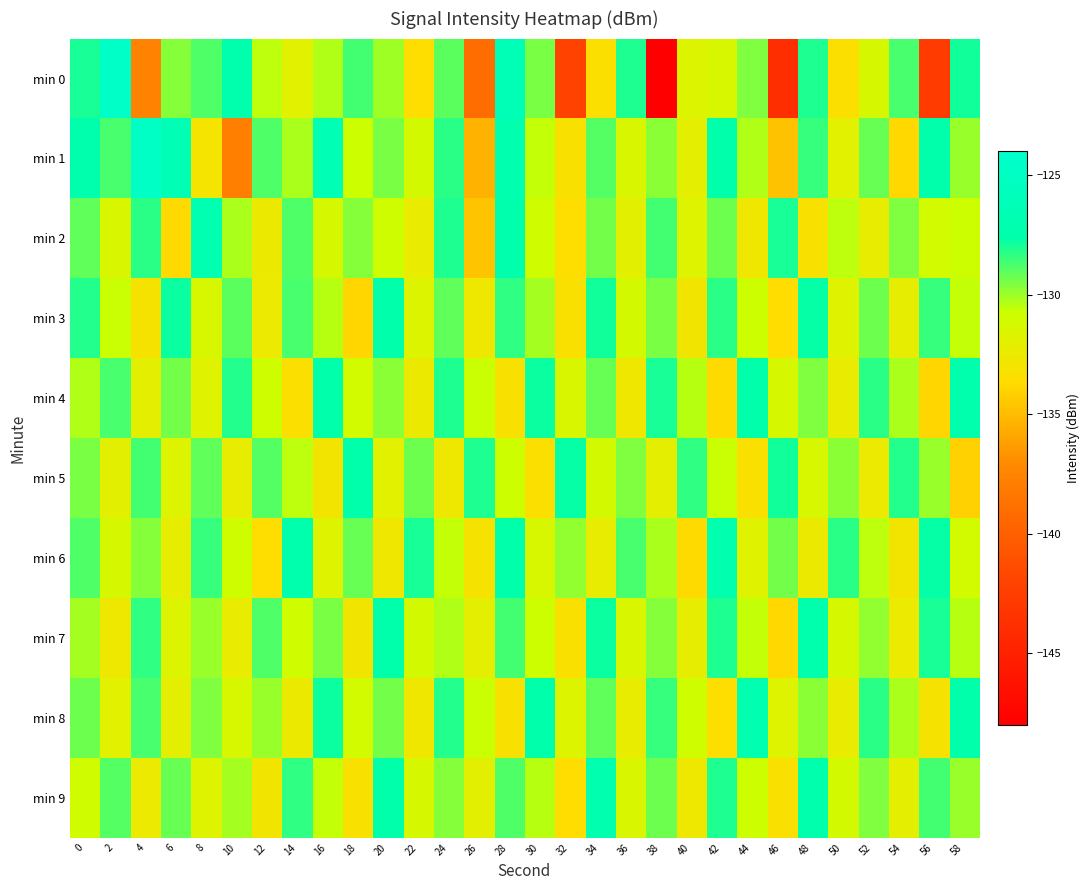

Reading right to left, extract all data points from this chart.

min 0: 58=-127.9	56=-142.7	54=-128.8	52=-131.3	50=-133.4	48=-128.1	46=-143.8	44=-129.6	42=-131.4	40=-131.6	38=-148.0	36=-128.1	34=-133.4	32=-142.1	30=-129.5	28=-126.3	26=-139.0	24=-129.0	22=-133.5	20=-130.0	18=-128.7	16=-130.3	14=-131.9	12=-130.5	10=-127.4	8=-128.8	6=-129.7	4=-137.5	2=-124.6	0=-127.9
min 1: 58=-130.0	56=-127.4	54=-133.8	52=-129.2	50=-131.9	48=-128.5	46=-134.7	44=-130.3	42=-127.6	40=-132.1	38=-129.8	36=-131.5	34=-128.9	32=-133.2	30=-130.6	28=-127.1	26=-135.4	24=-128.3	22=-131.2	20=-129.5	18=-130.8	16=-126.4	14=-130.3	12=-128.9	10=-137.9	8=-133.0	6=-126.5	4=-124.7	2=-128.8	0=-127.3
min 2: 58=-130.8	56=-131.1	54=-129.6	52=-132.3	50=-130.5	48=-133.2	46=-128.0	44=-132.8	42=-129.3	40=-131.7	38=-128.6	36=-132.0	34=-129.4	32=-133.5	30=-131.0	28=-127.3	26=-134.6	24=-128.1	22=-132.4	20=-130.9	18=-129.7	16=-131.3	14=-128.8	12=-132.6	10=-130.2	8=-126.9	6=-133.7	4=-128.3	2=-131.5	0=-129.1
min 3: 58=-130.6	56=-128.5	54=-132.2	52=-129.3	50=-131.8	48=-127.7	46=-133.6	44=-130.8	42=-128.3	40=-132.9	38=-129.5	36=-131.2	34=-127.9	32=-133.3	30=-130.1	28=-128.4	26=-132.7	24=-129.1	22=-131.6	20=-127.5	18=-133.9	16=-130.4	14=-128.7	12=-132.5	10=-129.0	8=-131.4	6=-127.8	4=-133.1	2=-130.7	0=-128.2
min 4: 58=-127.2	56=-133.9	54=-130.2	52=-128.3	50=-132.4	48=-129.6	46=-131.3	44=-127.4	42=-133.7	40=-130.4	38=-128.0	36=-132.8	34=-129.2	32=-131.5	30=-127.8	28=-133.2	26=-130.7	24=-128.1	22=-132.6	20=-129.8	18=-131.1	16=-127.6	14=-133.4	12=-130.9	10=-128.2	8=-131.8	6=-129.4	4=-132.1	2=-128.7	0=-130.3
min 5: 58=-134.1	56=-130.0	54=-128.2	52=-132.5	50=-129.8	48=-131.4	46=-127.9	44=-133.3	42=-130.7	40=-128.4	38=-132.1	36=-129.6	34=-131.2	32=-127.7	30=-133.4	28=-130.8	26=-128.1	24=-132.7	22=-129.3	20=-131.9	18=-127.5	16=-133.0	14=-130.5	12=-128.9	10=-132.3	8=-129.1	6=-131.7	4=-128.6	2=-132.0	0=-129.5
min 6: 58=-131.1	56=-127.7	54=-133.0	52=-130.5	50=-128.3	48=-132.6	46=-129.4	44=-131.8	42=-127.1	40=-133.7	38=-130.2	36=-128.7	34=-132.3	32=-129.9	30=-131.4	28=-127.6	26=-133.1	24=-130.6	22=-128.0	20=-132.8	18=-129.2	16=-131.7	14=-127.3	12=-133.5	10=-130.9	8=-128.5	6=-132.2	4=-129.7	2=-131.3	0=-128.8
min 7: 58=-130.4	56=-128.0	54=-132.5	52=-129.9	50=-131.3	48=-127.2	46=-133.8	44=-130.6	42=-128.1	40=-132.2	38=-129.7	36=-131.5	34=-127.8	32=-133.3	30=-130.8	28=-128.6	26=-132.1	24=-130.3	22=-131.2	20=-127.4	18=-132.9	16=-129.5	14=-131.0	12=-128.8	10=-132.4	8=-130.0	6=-131.6	4=-128.4	2=-132.7	0=-130.1
min 8: 58=-127.4	56=-133.1	54=-130.2	52=-128.3	50=-132.4	48=-129.8	46=-131.7	44=-127.0	42=-133.5	40=-130.9	38=-128.5	36=-132.3	34=-129.1	32=-131.6	30=-127.6	28=-133.2	26=-130.7	24=-128.2	22=-132.8	20=-129.4	18=-131.1	16=-127.8	14=-132.6	12=-130.0	10=-131.4	8=-129.6	6=-132.1	4=-128.7	2=-131.9	0=-129.3
min 9: 58=-130.0	56=-128.6	54=-132.1	52=-129.6	50=-131.2	48=-127.3	46=-133.3	44=-130.8	42=-128.1	40=-132.7	38=-129.3	36=-131.5	34=-127.1	32=-133.6	30=-130.4	28=-128.8	26=-132.0	24=-129.7	22=-131.3	20=-127.5	18=-133.2	16=-130.6	14=-128.4	12=-132.9	10=-130.1	8=-131.7	6=-129.2	4=-132.5	2=-128.9	0=-131.0